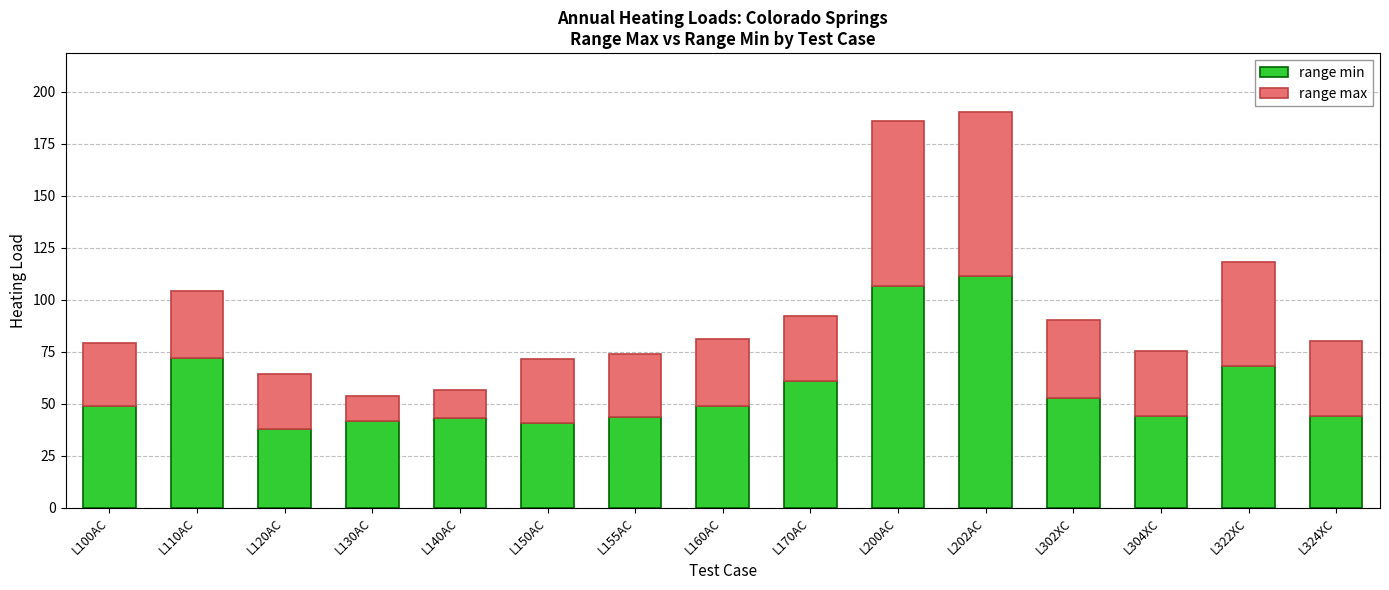

What is the difference between the maximum and minimum values in the range min series?

73.5